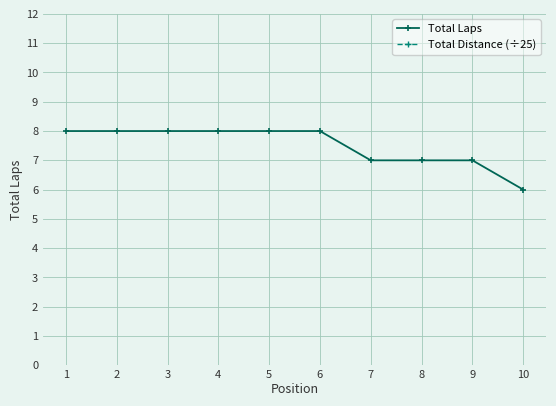

Rank the series at 10 from highest to lowest value.

Total Distance (÷25), Total Laps